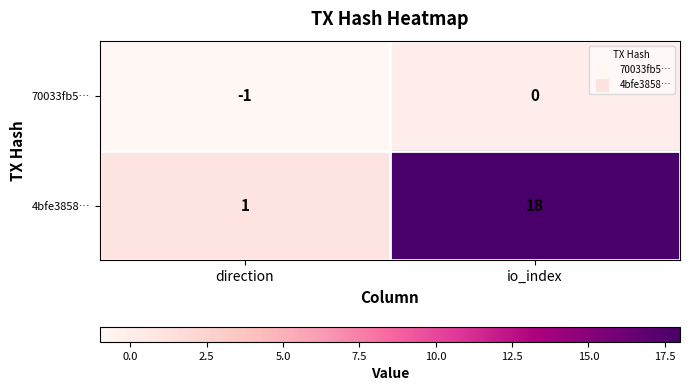

What is the sum of all 4bfe3858… values?

19